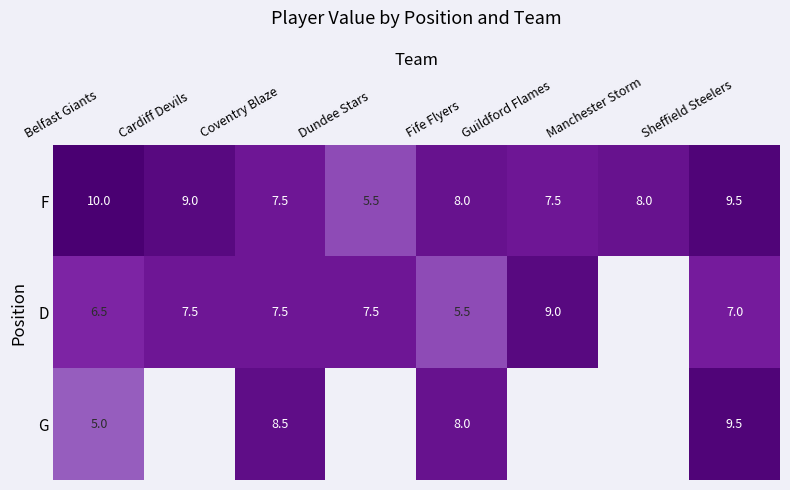

At how many categories does at least one series exceed 1?

8